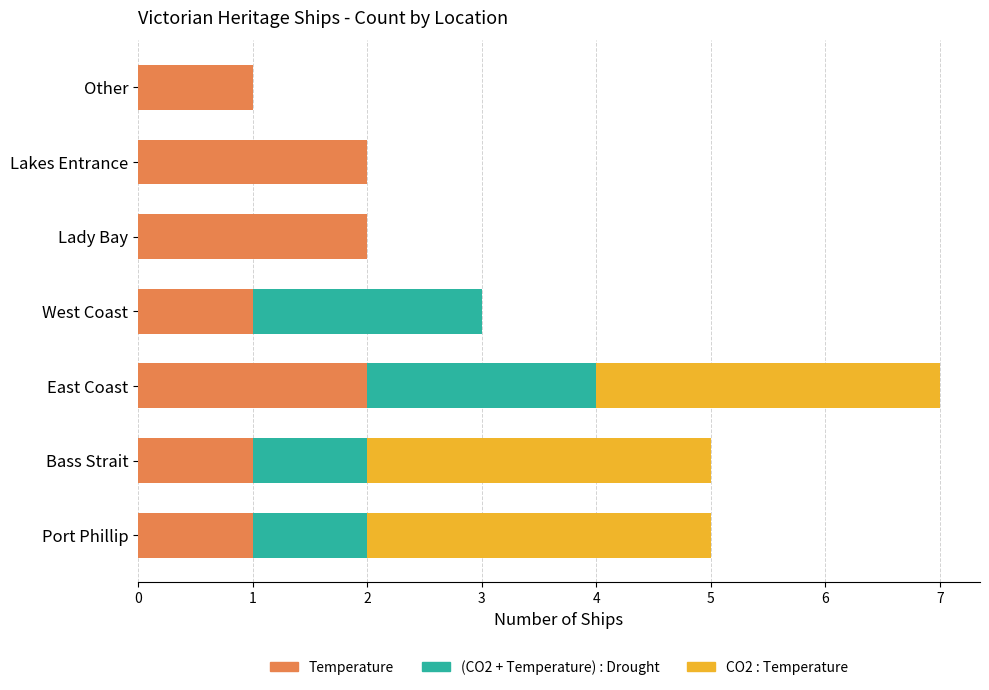

What is the total value across all series at Bass Strait?

5